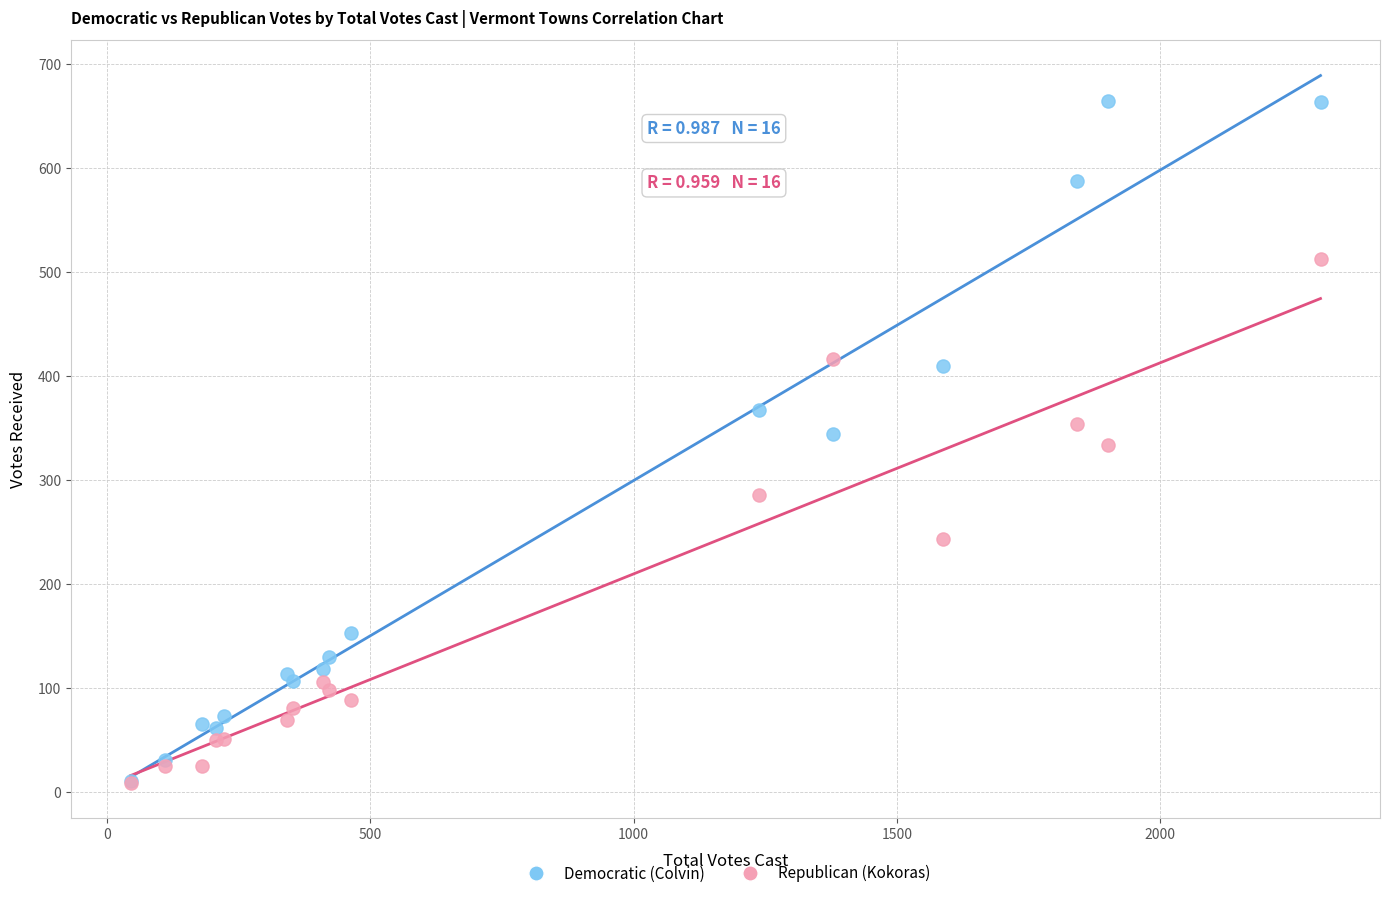

In the Republican (Kokoras) series, what Y value is closest to 260?

243